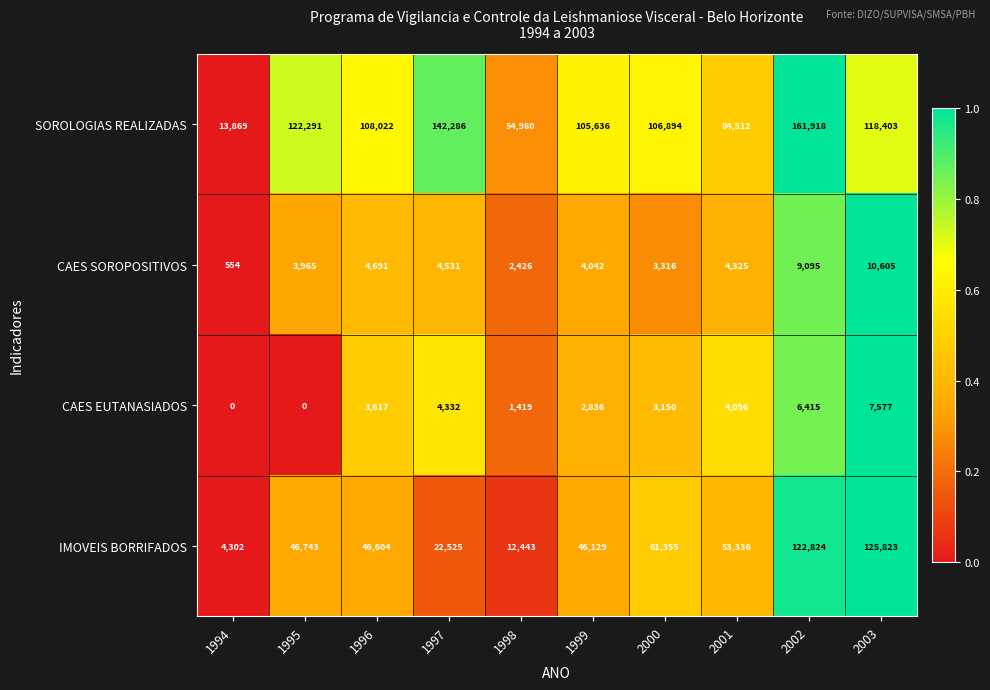

Where does the SOROLOGIAS REALIZADAS series first go above 108022?

1995